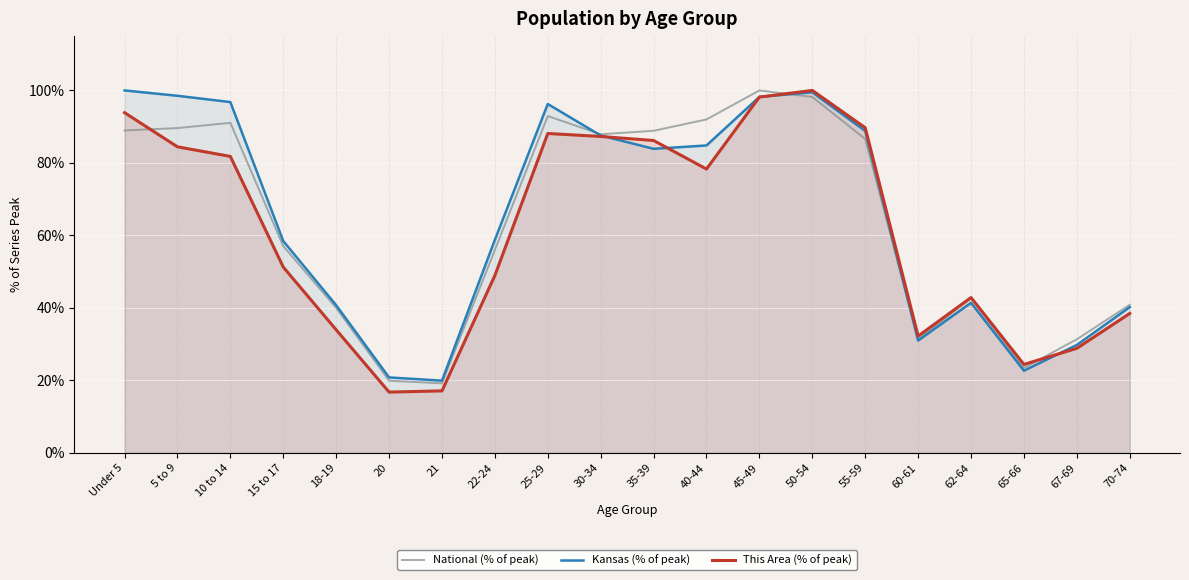

What is the approximate value of This Area (% of peak) at 18-19?

34.0